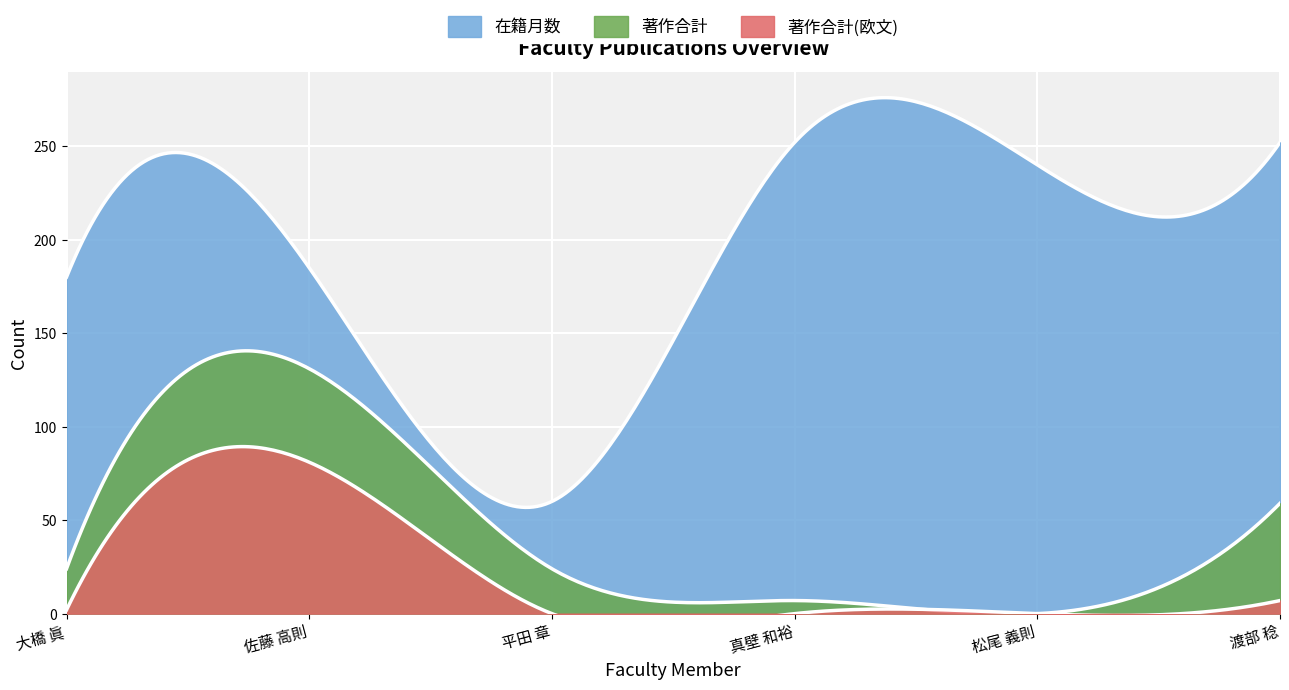

Where is 著作合計 nearest to the value 65?

渡部 稔